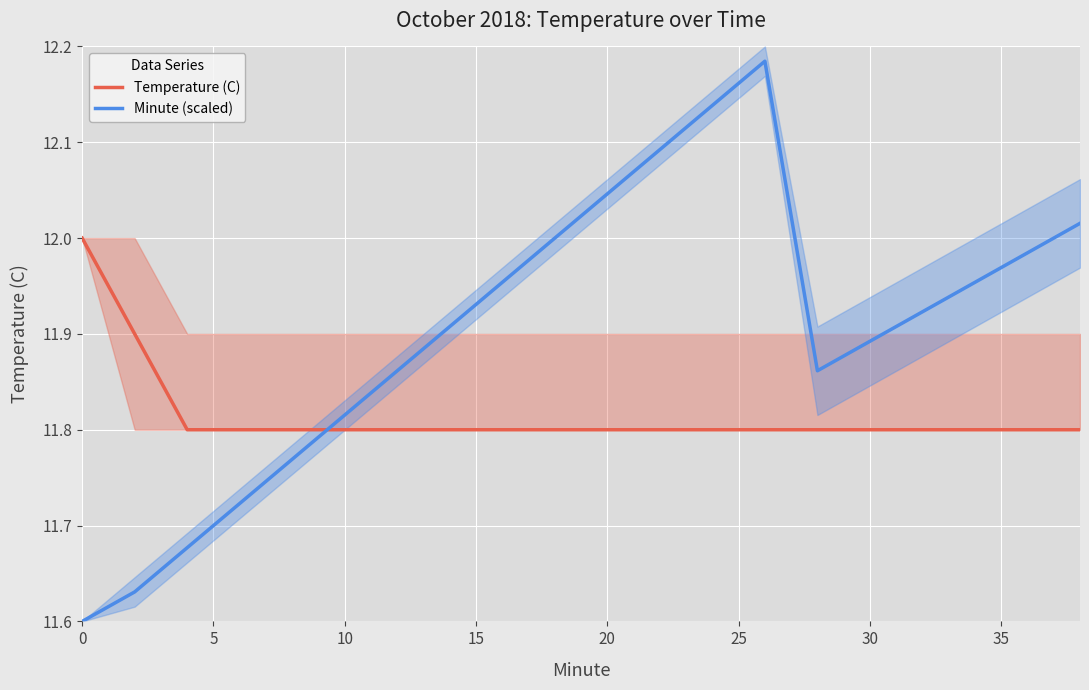

What is the sum of all Minute (scaled) values?

238.0